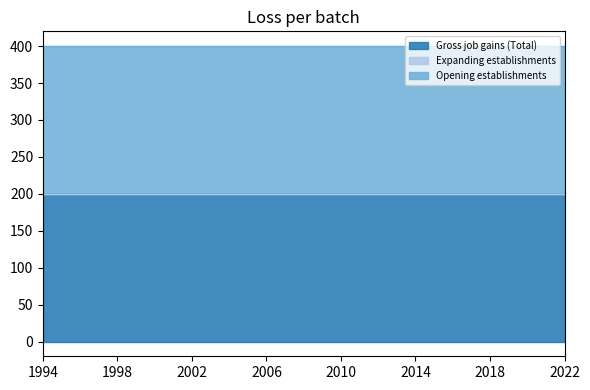

Reading left to right, what are all the values shown in this chart?

Gross job gains (Total): 1994=200	1995=200	1996=200	1997=200	1998=200	1999=200	2000=200	2001=200	2002=200	2003=200	2004=200	2005=200	2006=200	2007=200	2008=200	2009=200	2010=200	2011=200	2012=200	2013=200	2014=200	2015=200	2016=200	2017=200	2018=200	2019=200	2020=200	2021=200	2022=200
Expanding establishments: 1994=0	1995=0	1996=0	1997=0	1998=0	1999=0	2000=0	2001=0	2002=0	2003=0	2004=0	2005=0	2006=0	2007=0	2008=0	2009=0	2010=0	2011=0	2012=0	2013=0	2014=0	2015=0	2016=0	2017=0	2018=0	2019=0	2020=0	2021=0	2022=0
Opening establishments: 1994=200	1995=200	1996=200	1997=200	1998=200	1999=200	2000=200	2001=200	2002=200	2003=200	2004=200	2005=200	2006=200	2007=200	2008=200	2009=200	2010=200	2011=200	2012=200	2013=200	2014=200	2015=200	2016=200	2017=200	2018=200	2019=200	2020=200	2021=200	2022=200